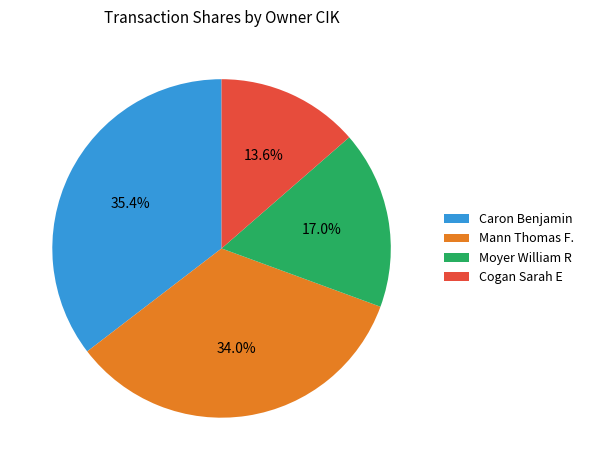

Between Caron Benjamin and Mann Thomas F., which is larger?

Caron Benjamin